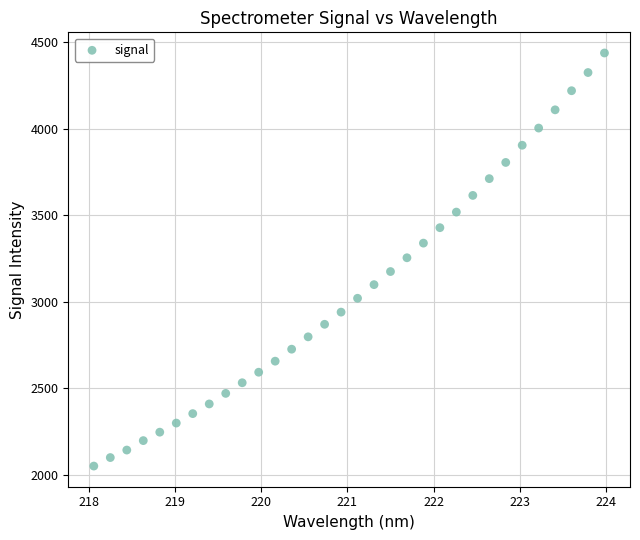

What is the range of Y values (max minus min)?

2387.1